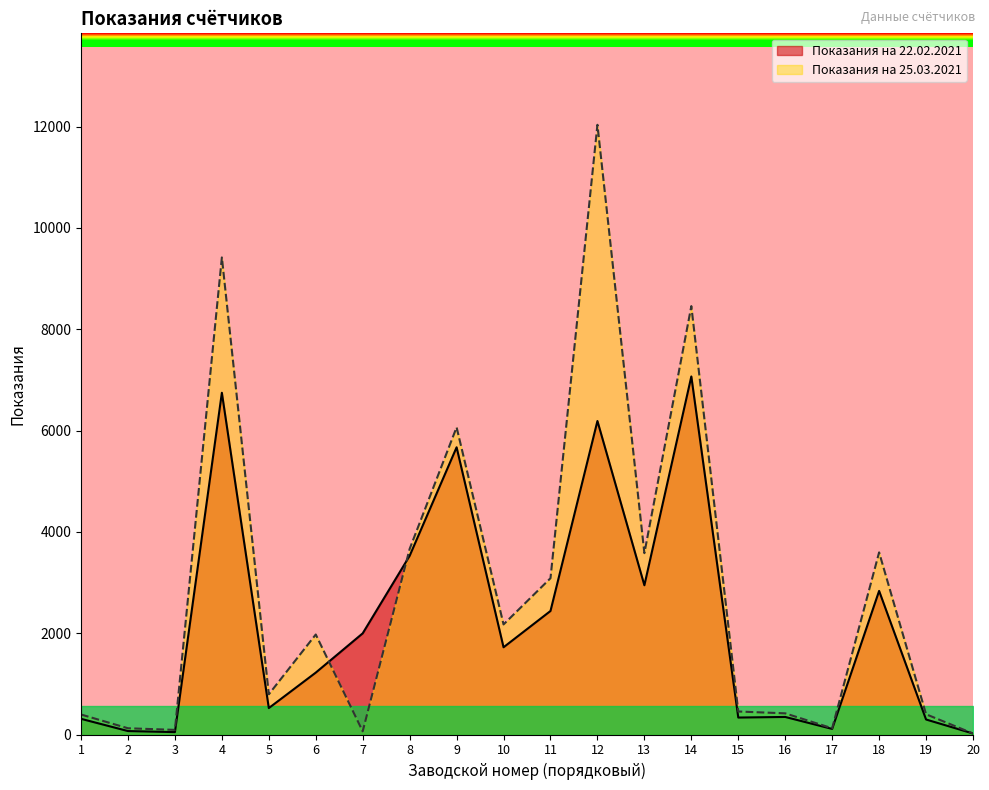

What is the average value of the Показания на 22.02.2021 series?

2220.6